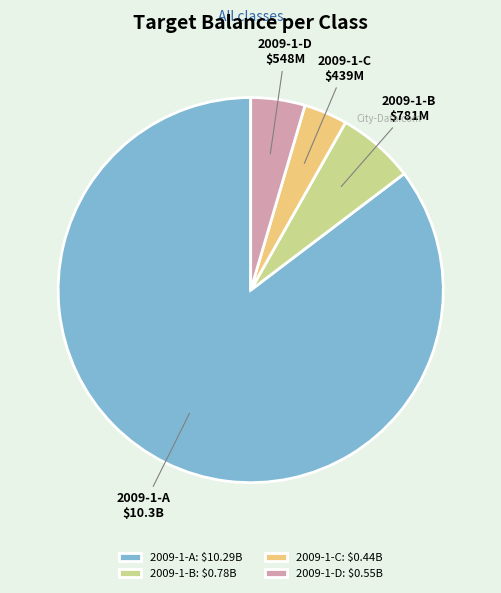

Approximately how many times larger is the value at 2009-1-C compared to 2009-1-D?

0.8